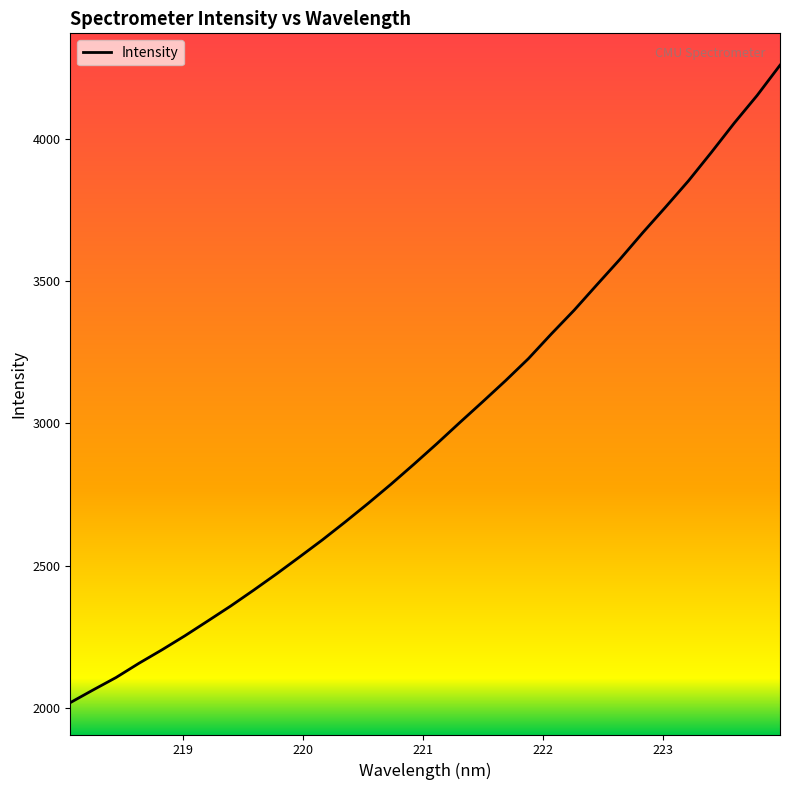

What is the difference between the maximum and minimum values?

2240.2